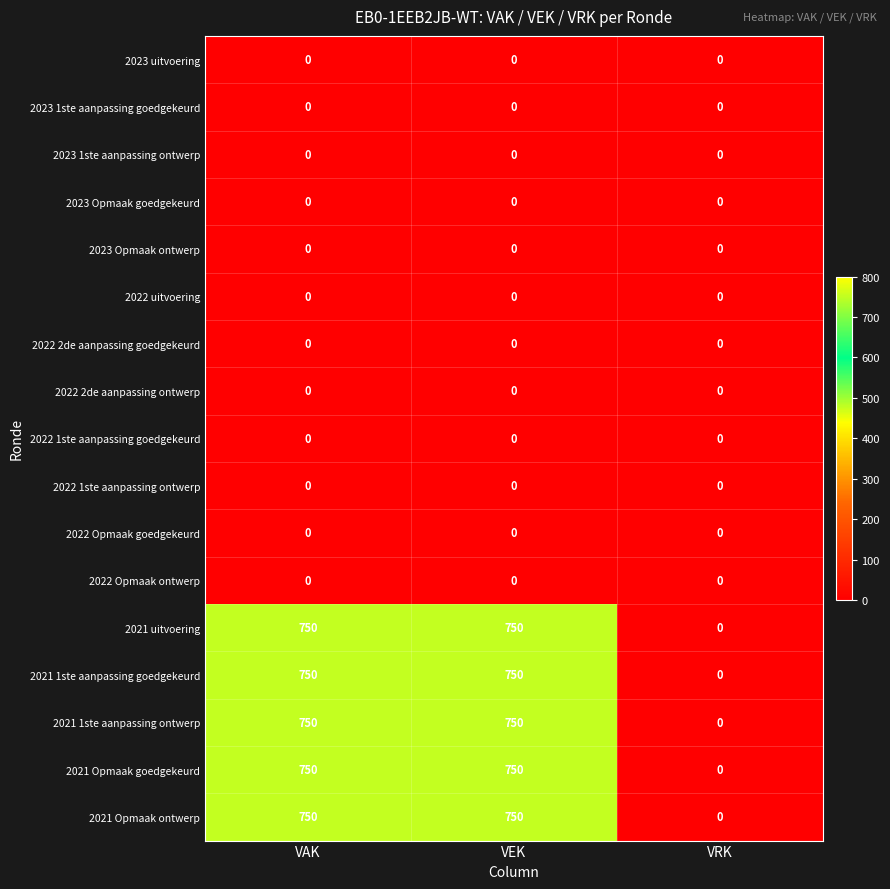

What is the difference between the highest and lowest values at VEK?

750